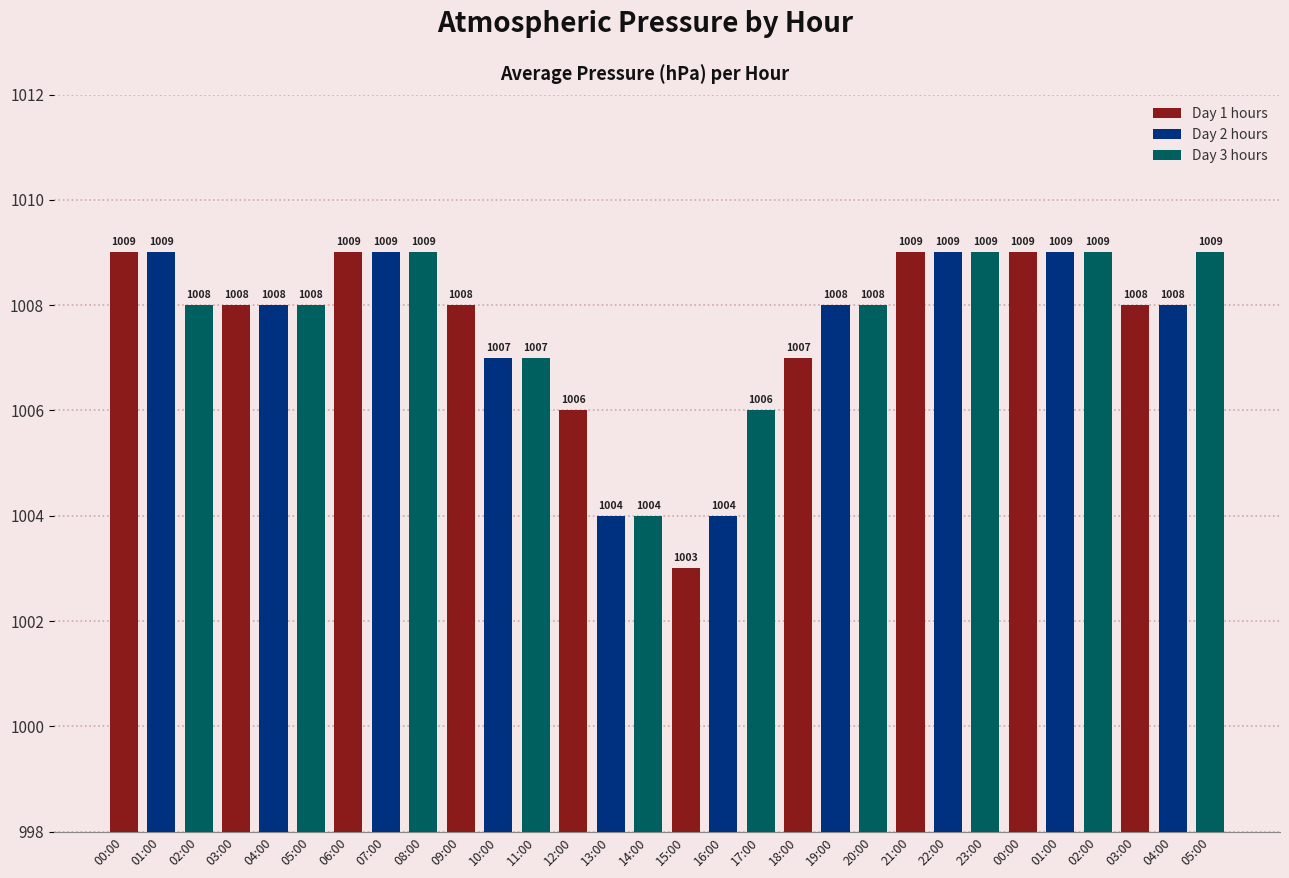

How many values are below 1008?

9